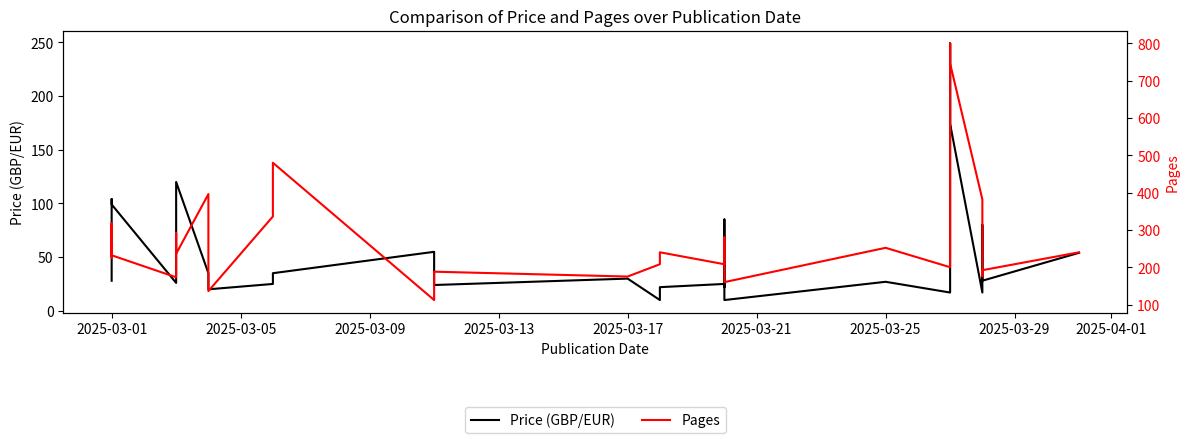

At how many categories does at least one series exceed 417?

3